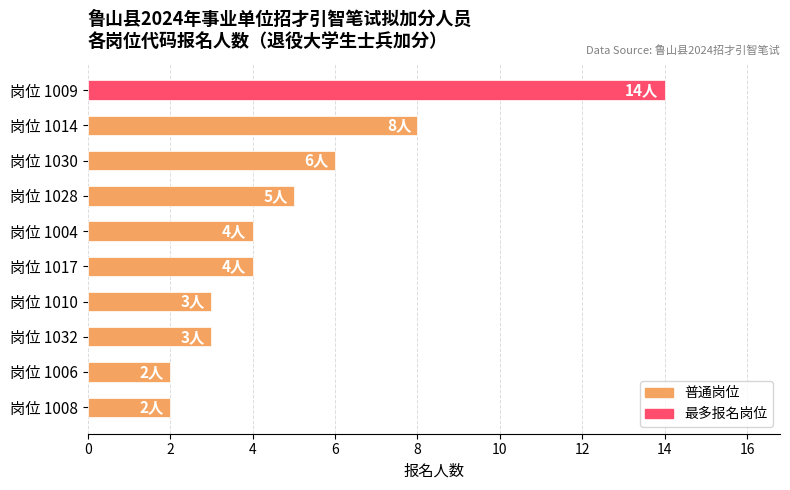

Which label corresponds to the largest value in the chart?

岗位 1009